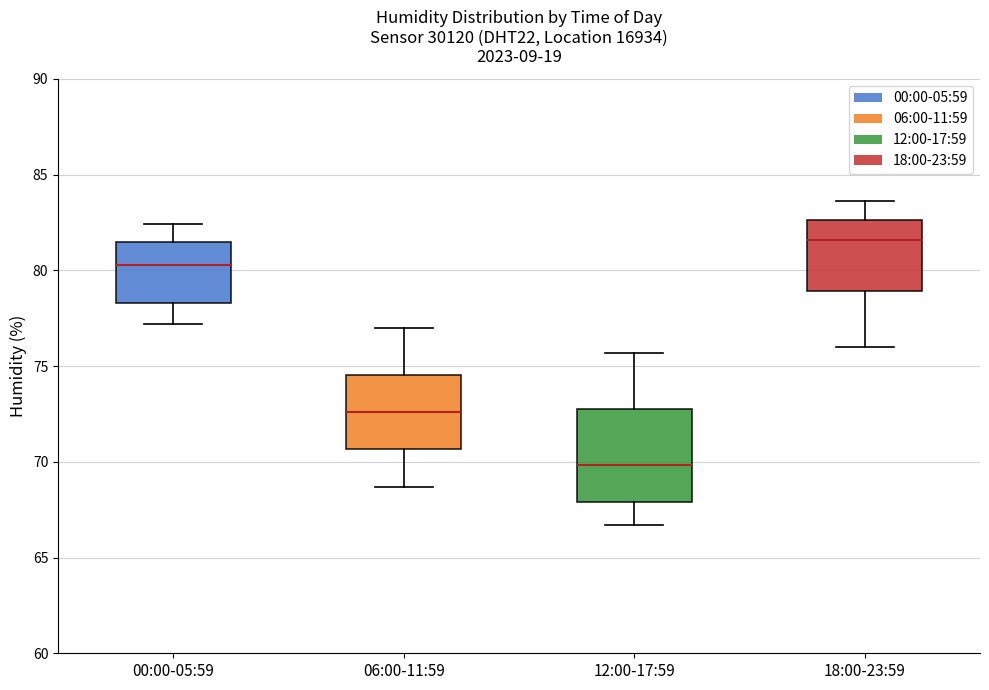

Where does the median line of the box for 06:00-11:59 sit on the y-axis? The values are not printed on the chart, so give them approximately, as read against the axis.

72.5